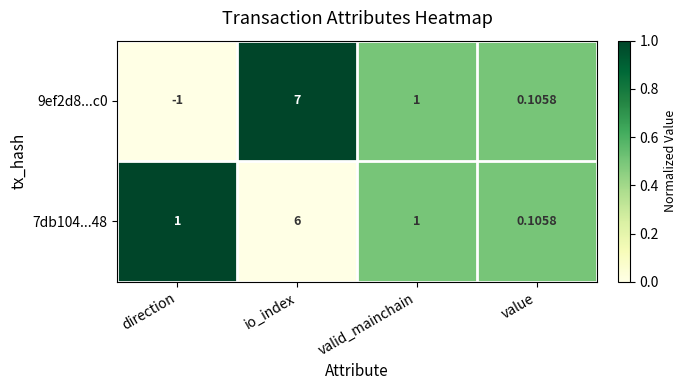

How many distinct data groups are displayed?

2